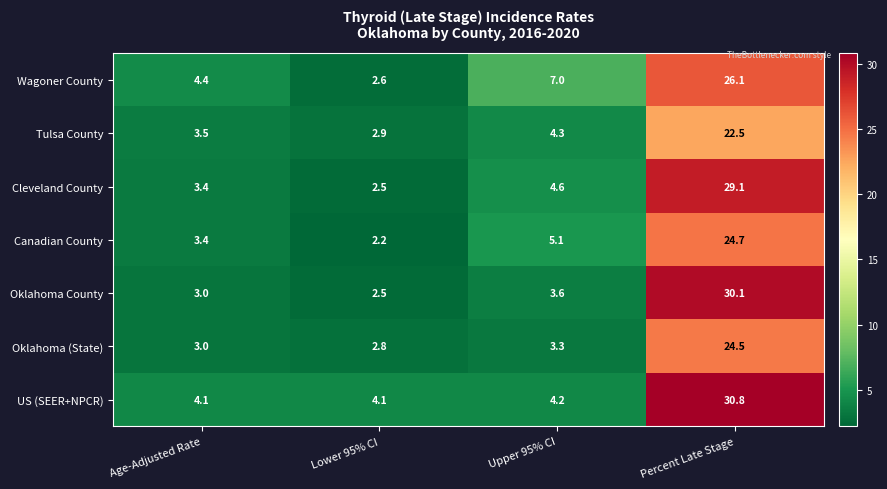

What is the total value across all series at Age-Adjusted Rate?

24.8